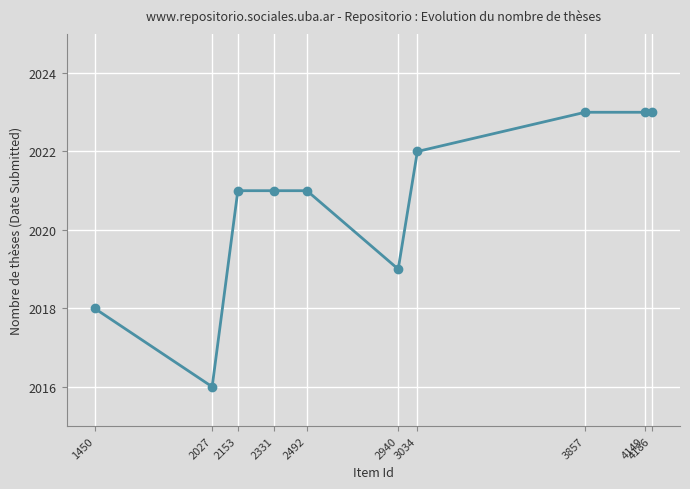

What is the greatest value displayed?

2023